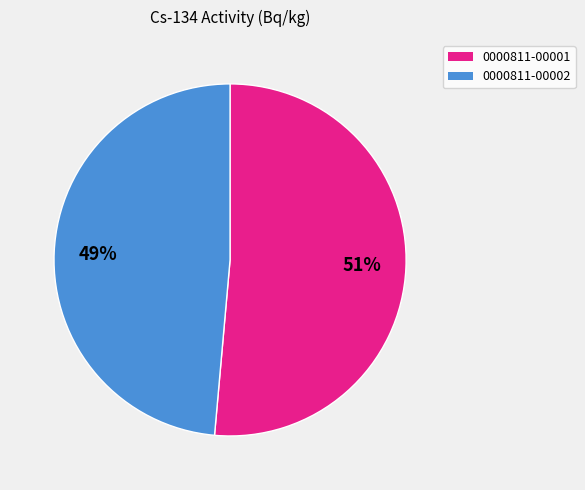

Which has a higher value, 0000811-00001 or 0000811-00002?

0000811-00001